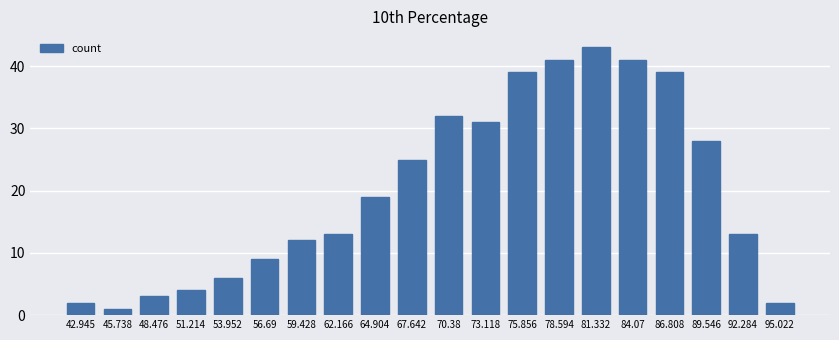

At which category does the chart reach its minimum across all series?

45.738